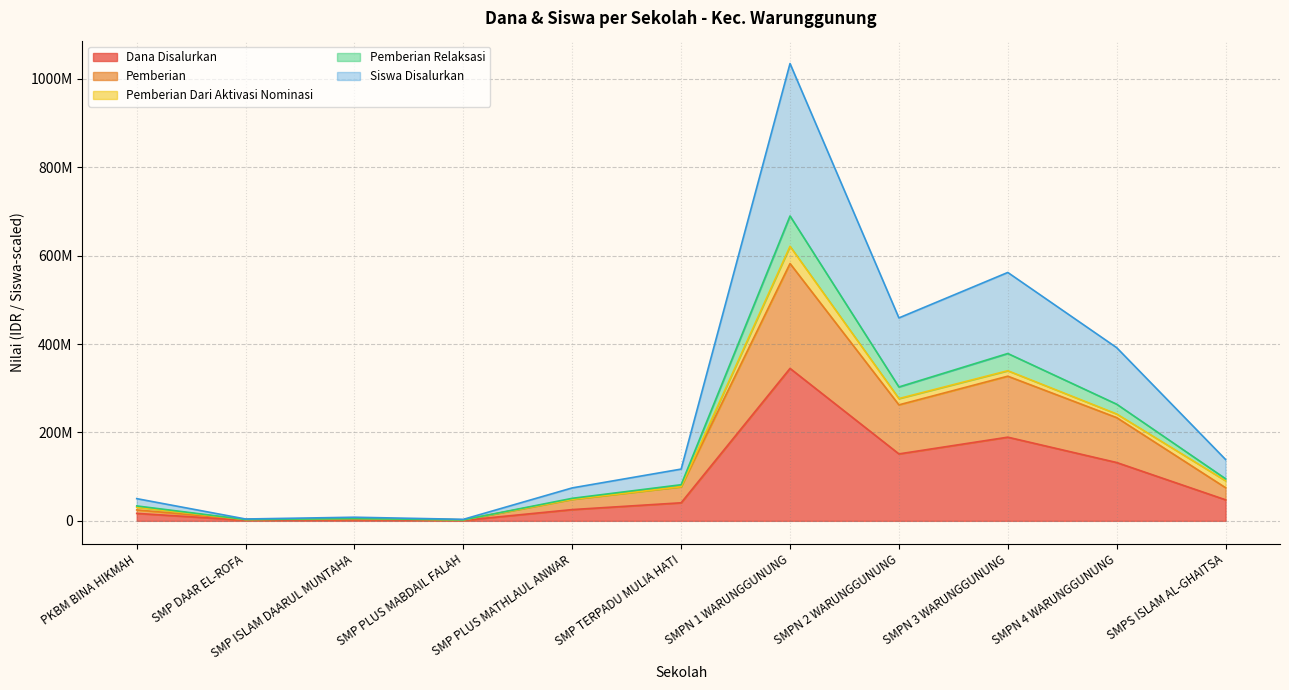

What value does the Pemberian Relaksasi series have at SMP PLUS MABDAIL FALAH?

3429487.2